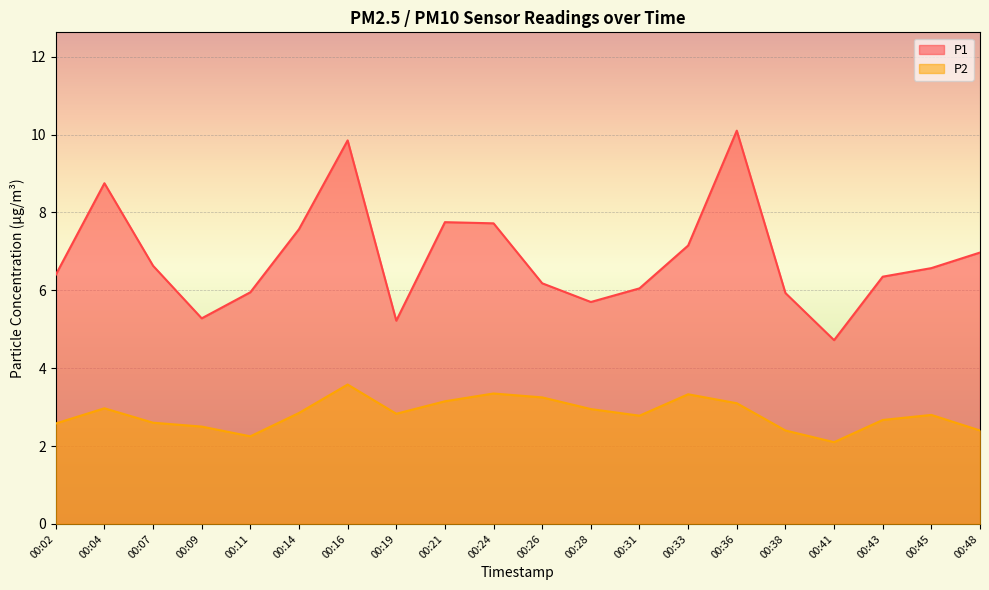

What is the total value across all series at 00:24?

11.1